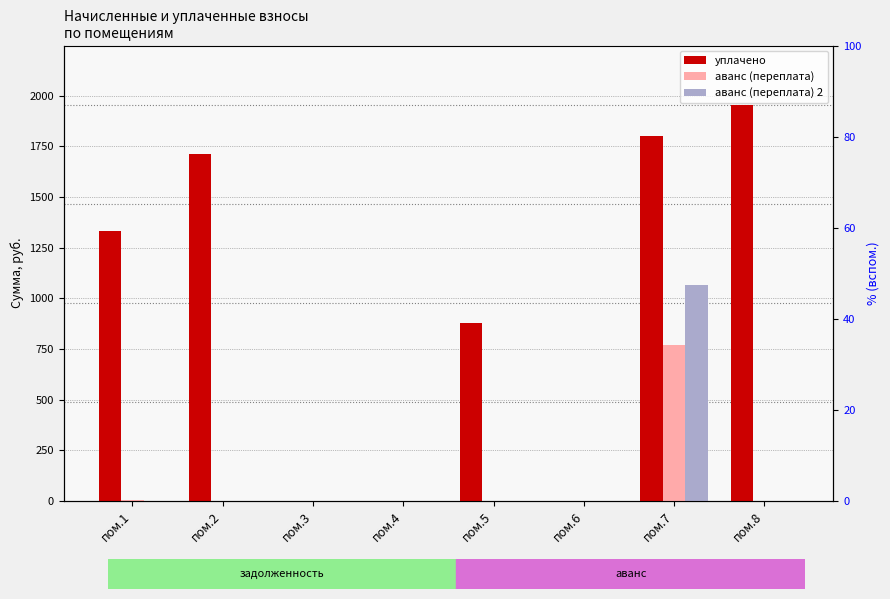

How many values in уплачено are above zero?

5